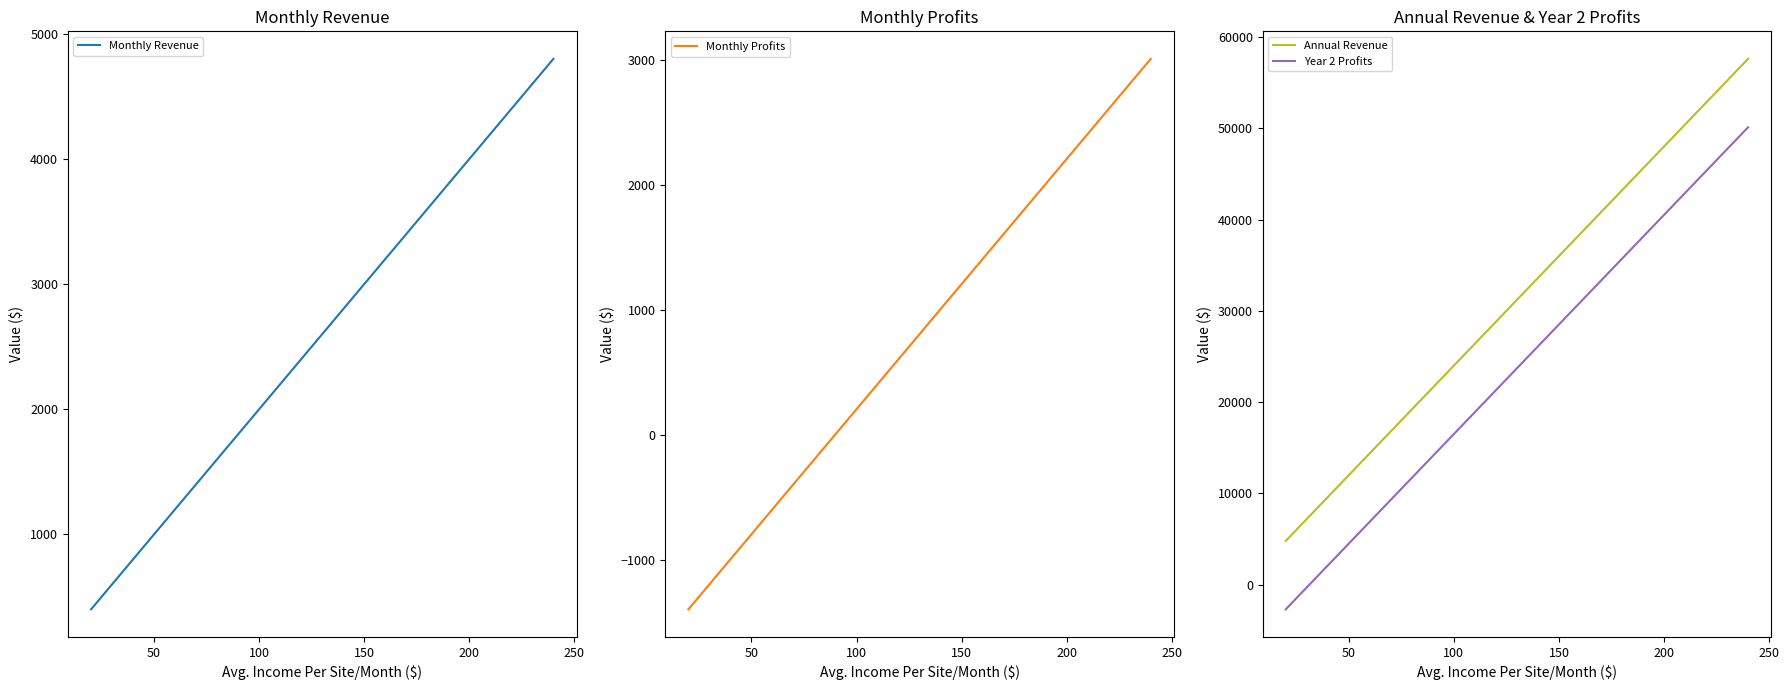

Reading left to right, what are all the values shown in this chart?

Monthly Revenue: 400.0	800.0	1200.0	1600.0	2000.0	2400.0	2800.0	3200.0	3600.0	4000.0	4400.0	4800.0
Monthly Profits: -1391.2	-991.2	-591.2	-191.2	208.8	608.8	1008.8	1408.8	1808.8	2208.8	2608.8	3008.8
Annual Revenue: 4800.0	9600.0	14400.0	19200.0	24000.0	28800.0	33600.0	38400.0	43200.0	48000.0	52800.0	57600.0
Year 2 Profits: -2694.0	2106.0	6906.0	11706.0	16506.0	21306.0	26106.0	30906.0	35706.0	40506.0	45306.0	50106.0